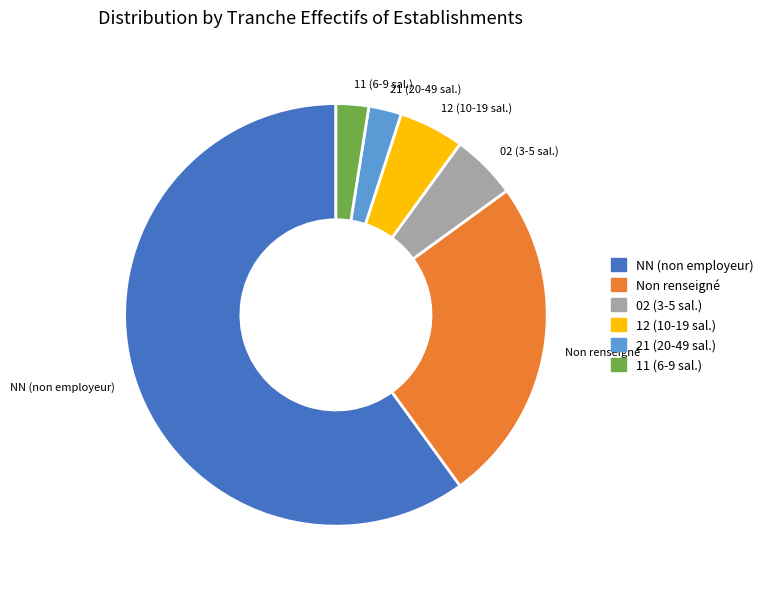

What is the ratio of the value at 02 (3-5 sal.) to the value at 12 (10-19 sal.)?

1.0